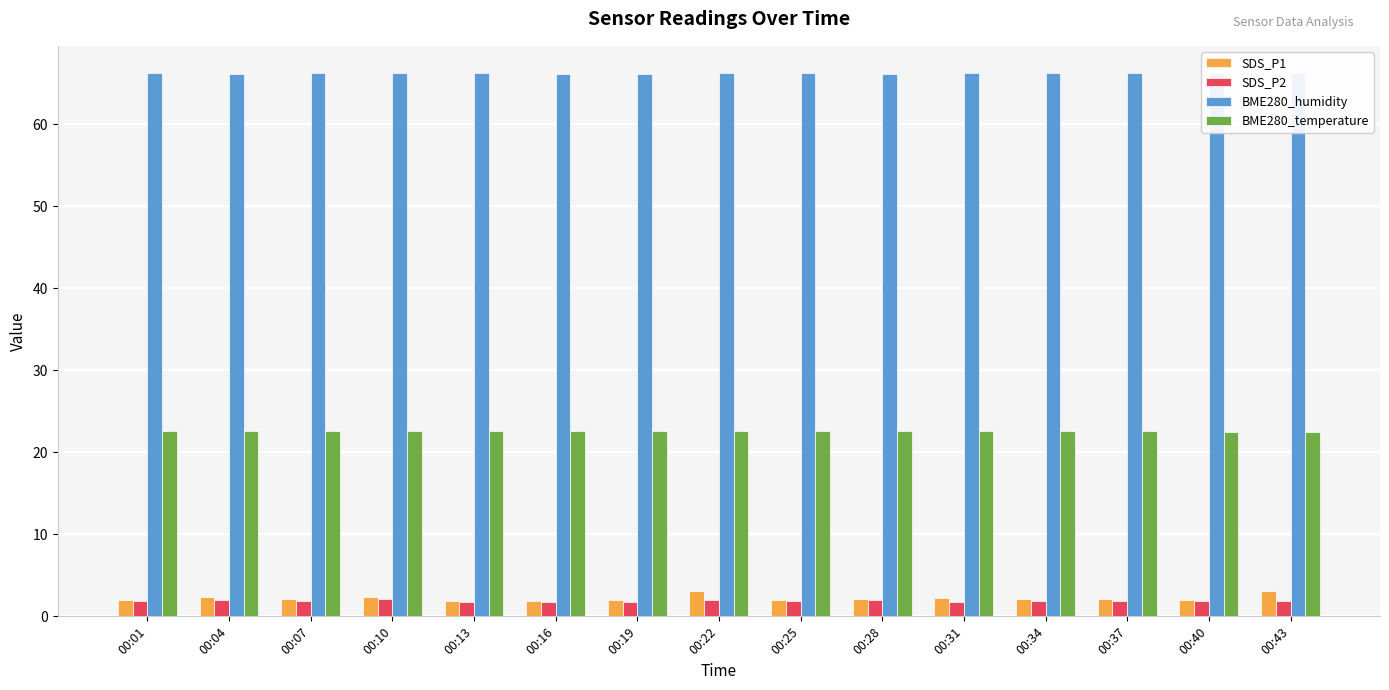

What is the sum of the SDS_P2 values at 00:07 and 00:22?

3.9